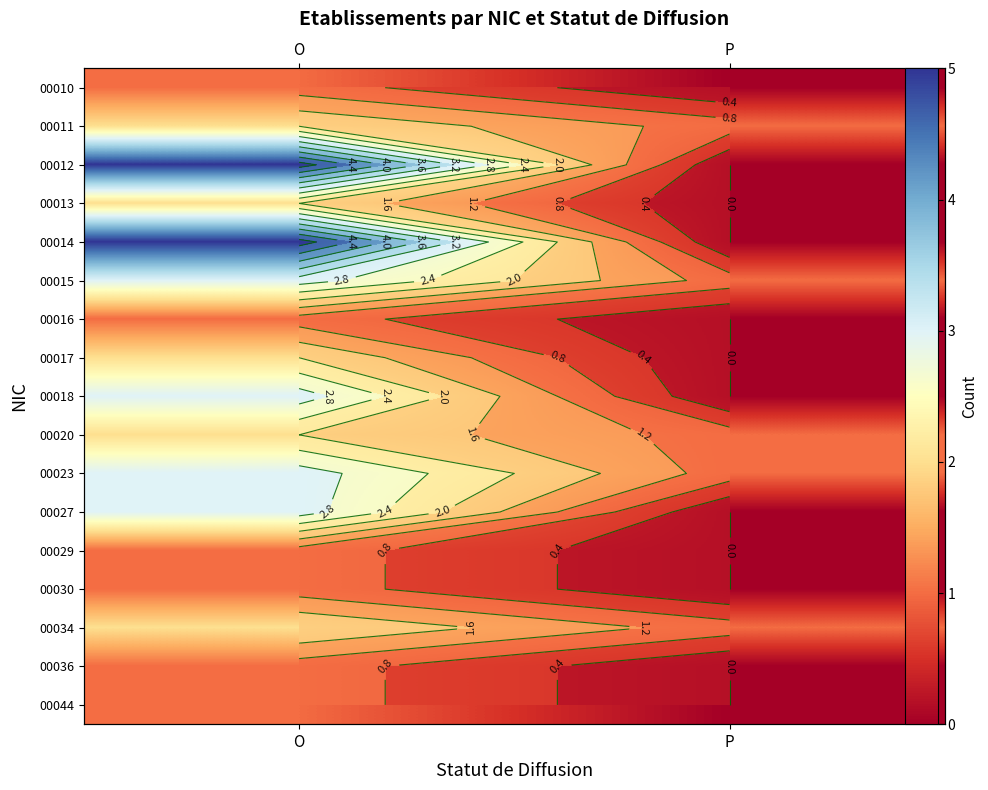

At which category does the chart reach its peak across all series?

O